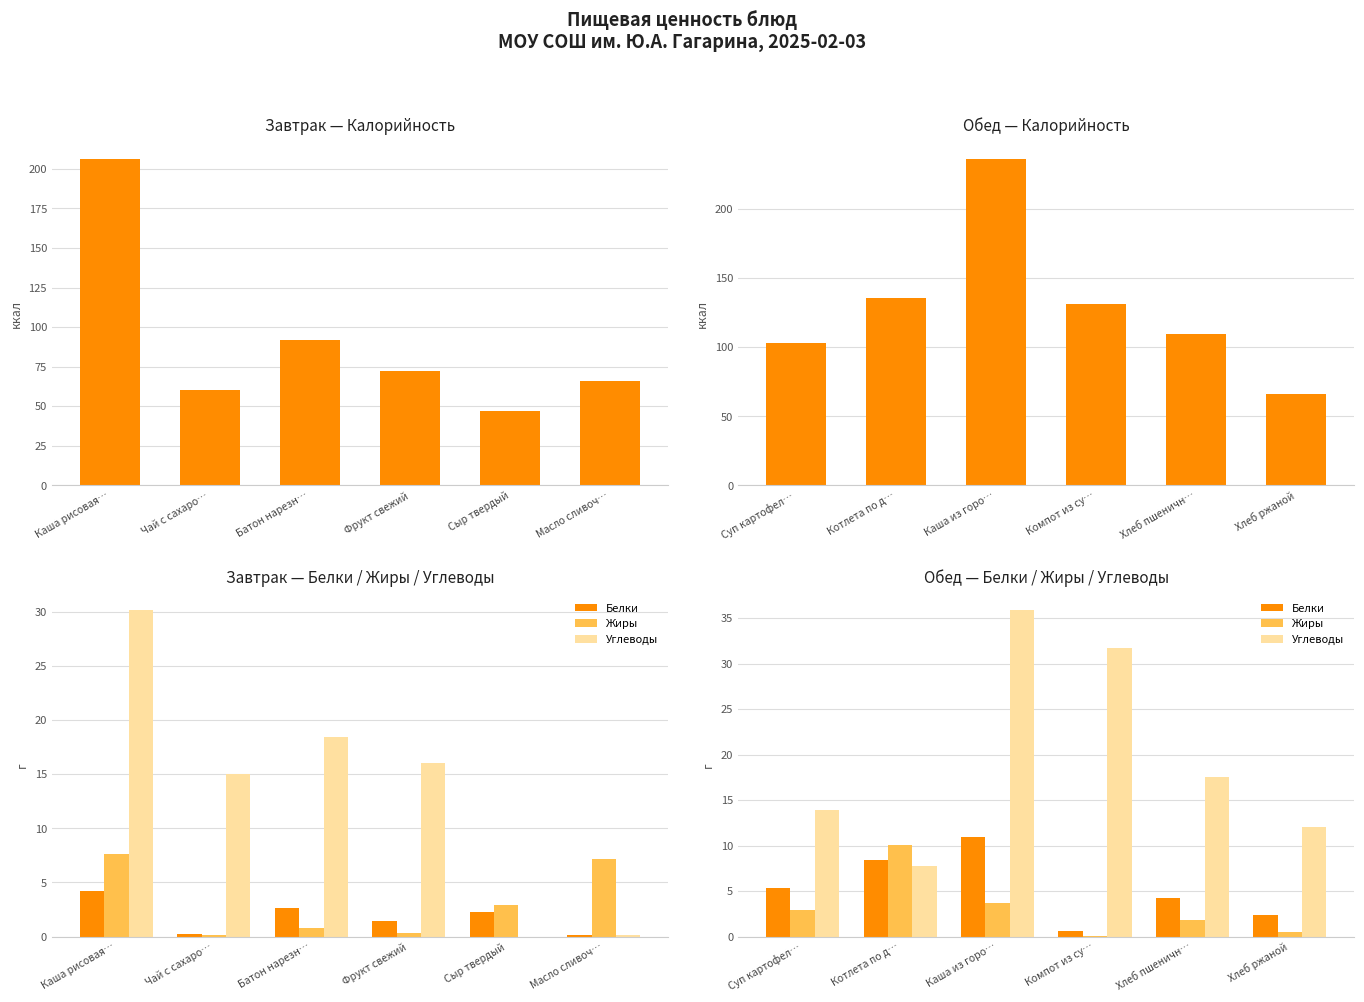

The value of Калорийность at Хлеб пшеничн… is 61.3. True or false?

False